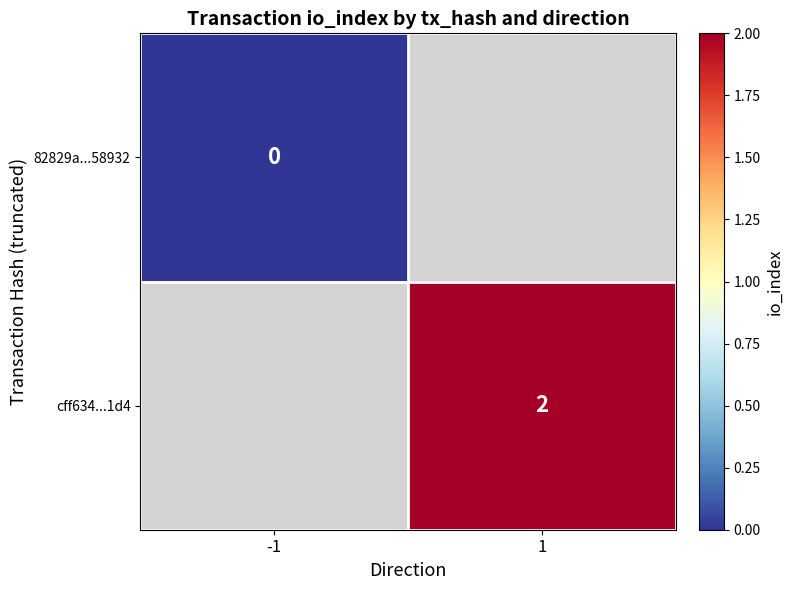

Is it true that cff634...1d4 equals 1 at 1?

False